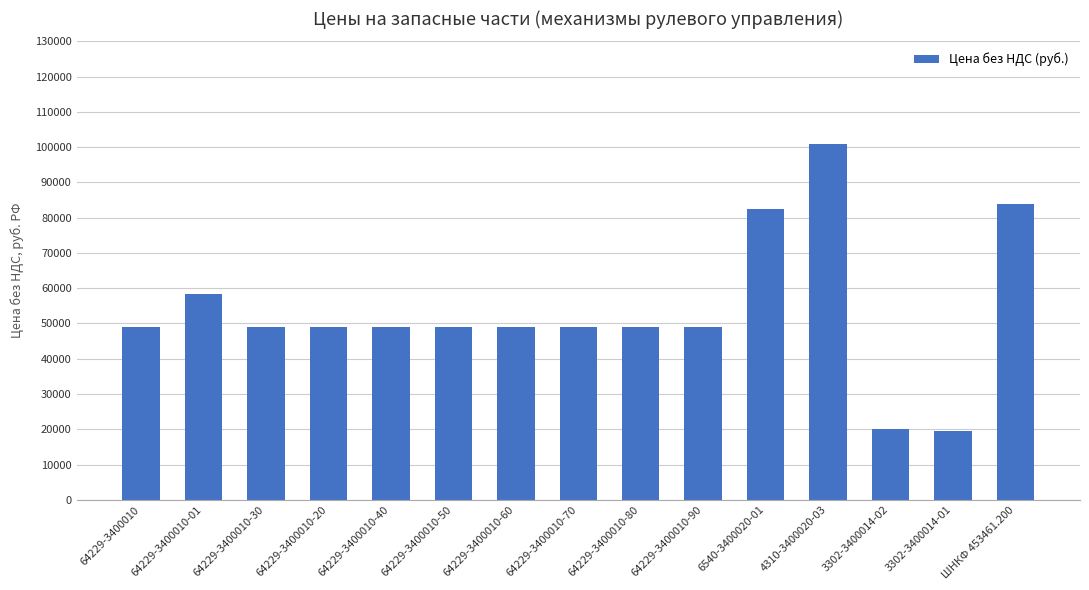

What is the ratio of the value at 64229-3400010-01 to the value at 64229-3400010?

1.2